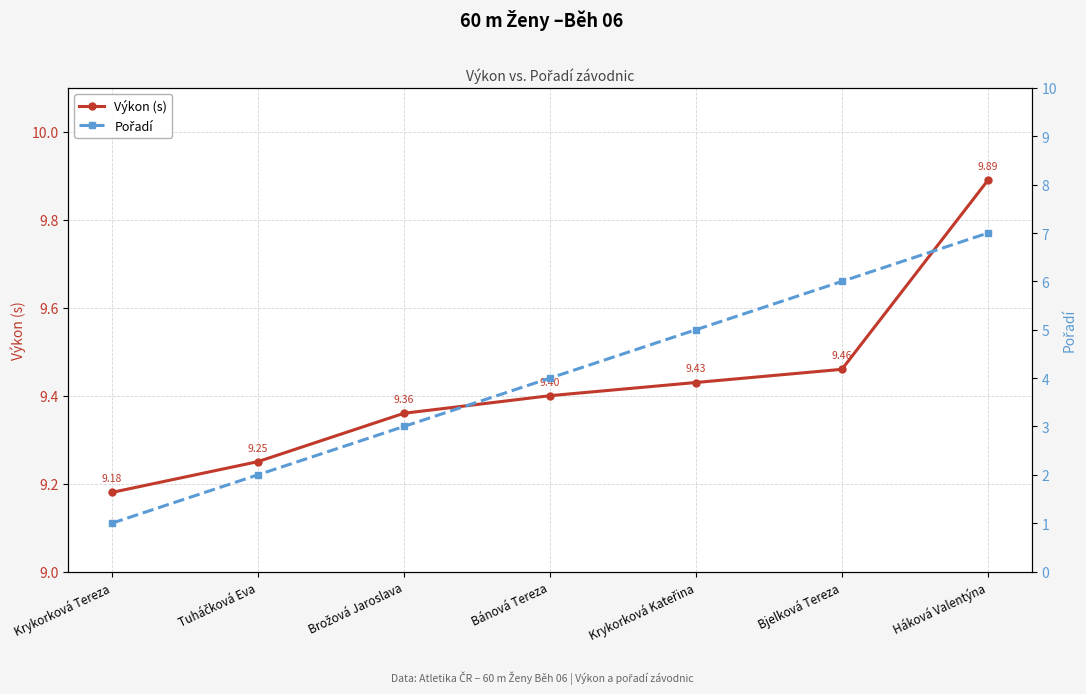

How many data points does each series have?

7